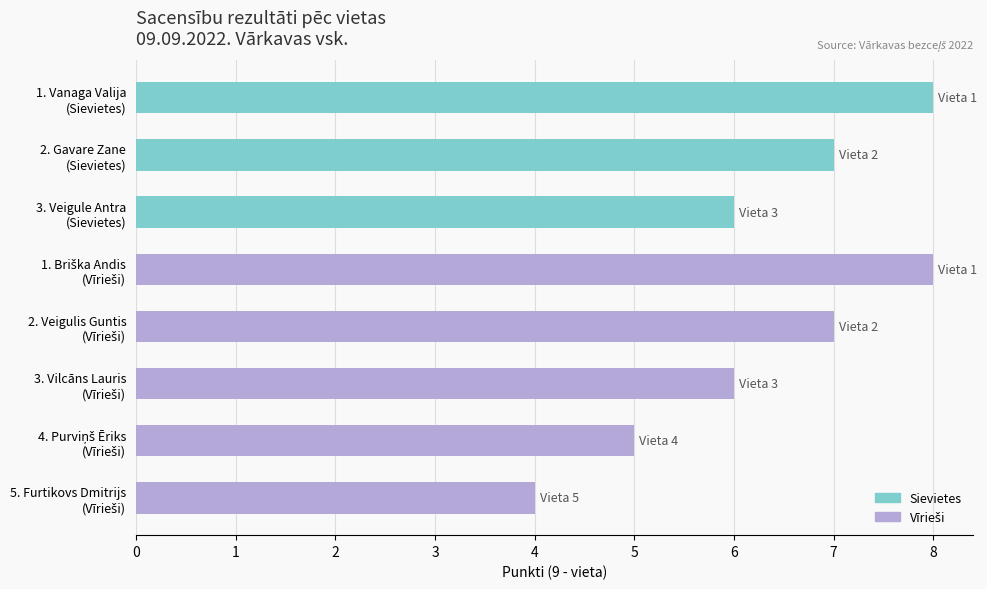

Reading top to bottom, what are all the values shown in this chart?

8	7	6	8	7	6	5	4